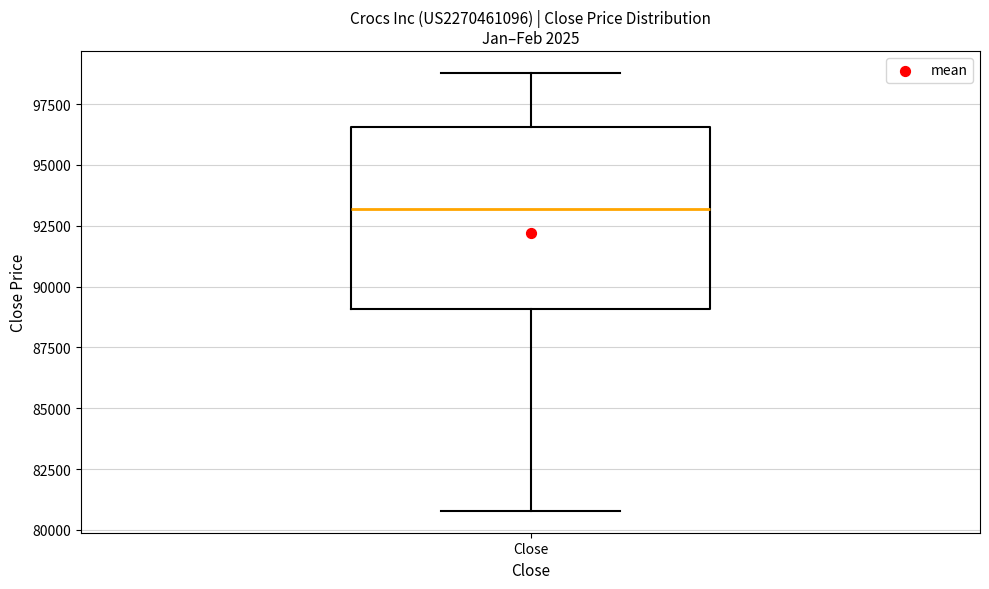

Read this box plot against the y-axis: the position of the median line, the range covered by the box, and the ends of both whiskers. The values are not printed on the chart, so give them approximately, as read against the axis.

median 93000, box 89000 to 96500, whiskers 81000 to 99000